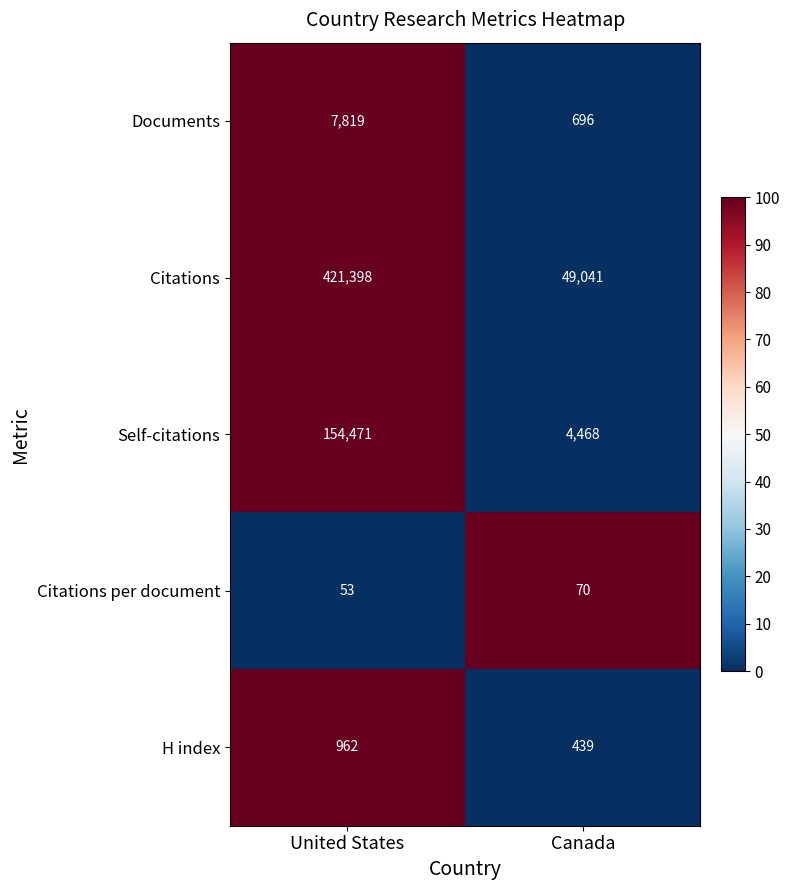

What is the sum of all Citations per document values?

123